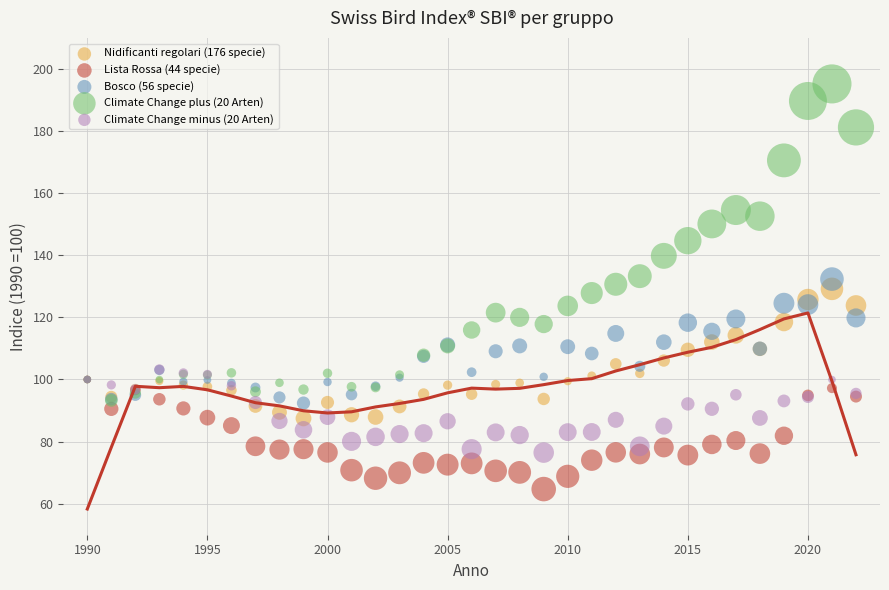

Which series has the largest Y range (max minus min)?

Climate Change plus (20 Arten)